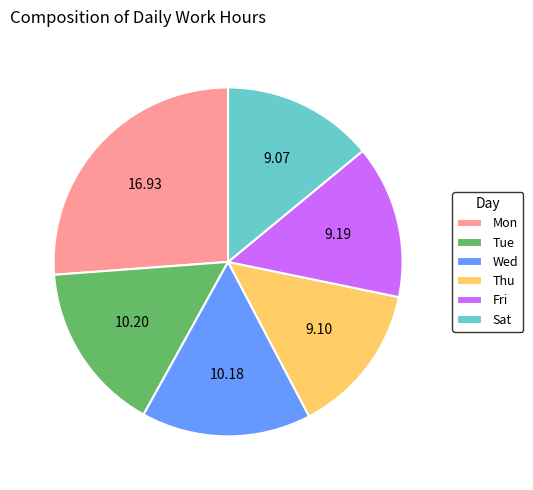

How many slices are in this pie chart?

6